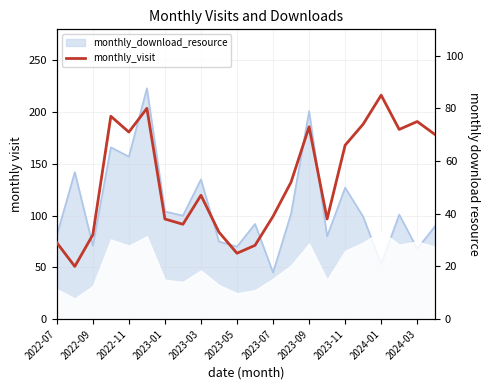

What is the difference between the second highest and minimum values?

60